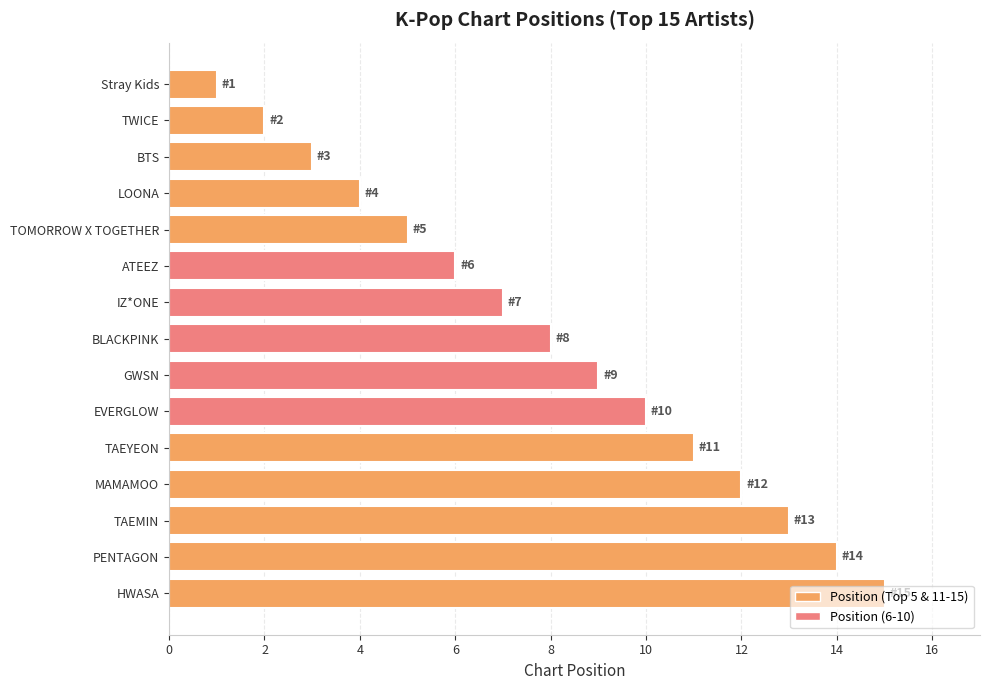

Does the chart contain any negative values?

No